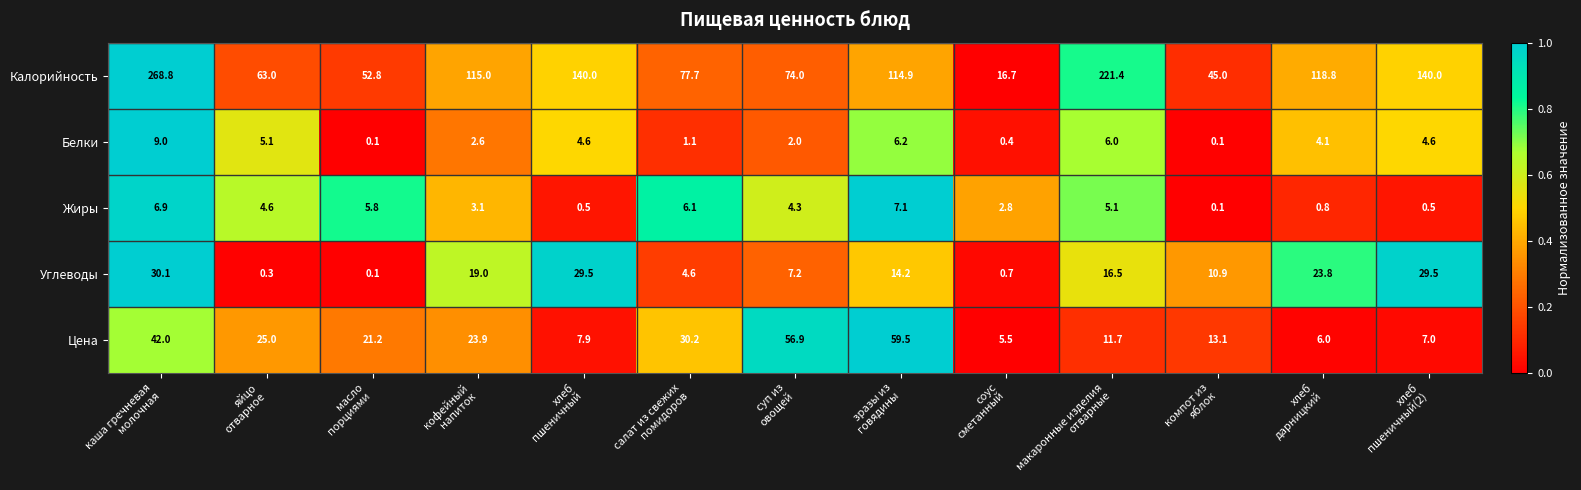

At how many categories does at least one series exceed 51?

11